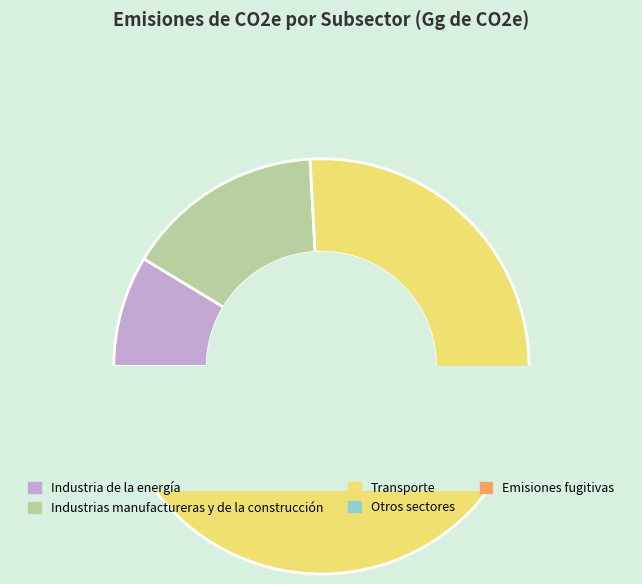

To the nearest percent, what portion does Otros sectores represent?

6%